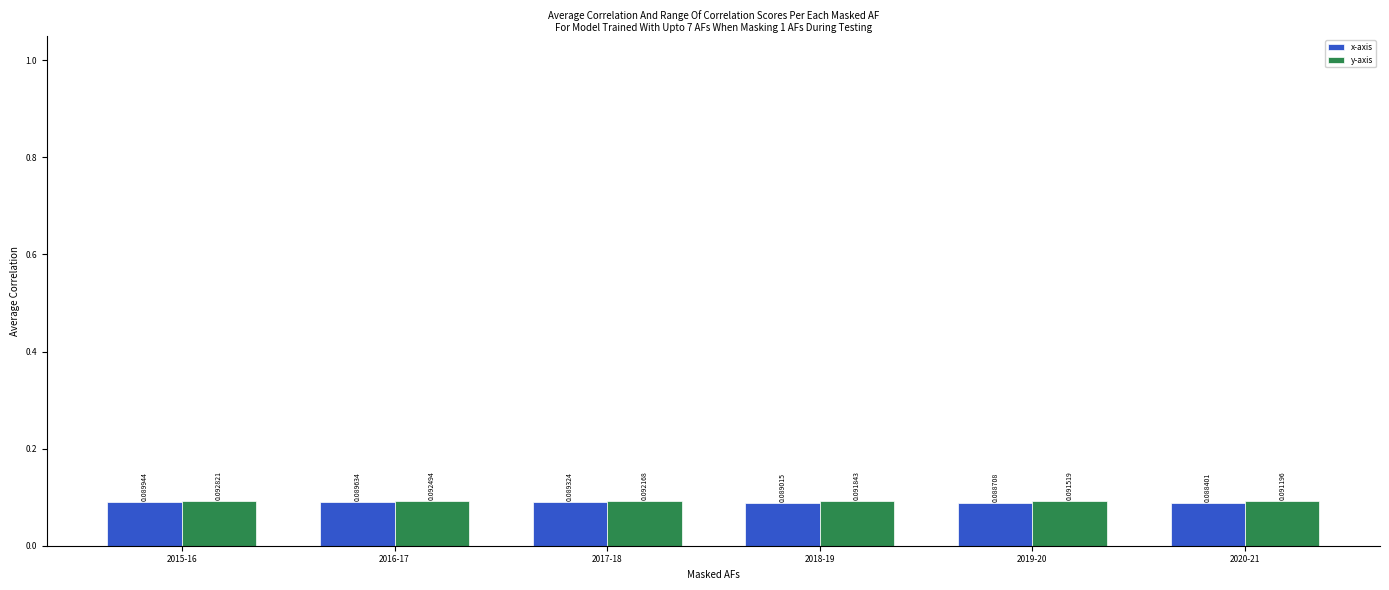

Are the bars horizontal?

No